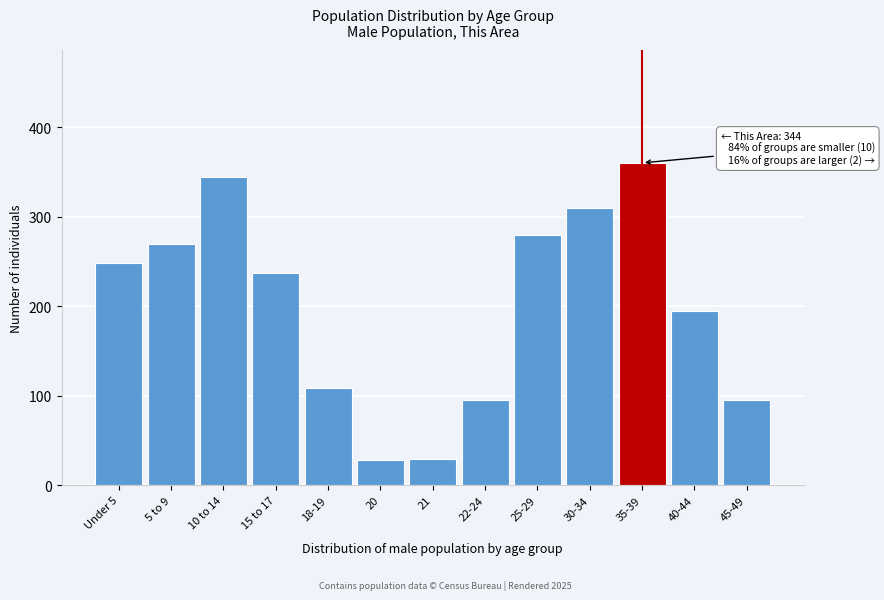

What is the change in value from 18-19 to 20?

-81